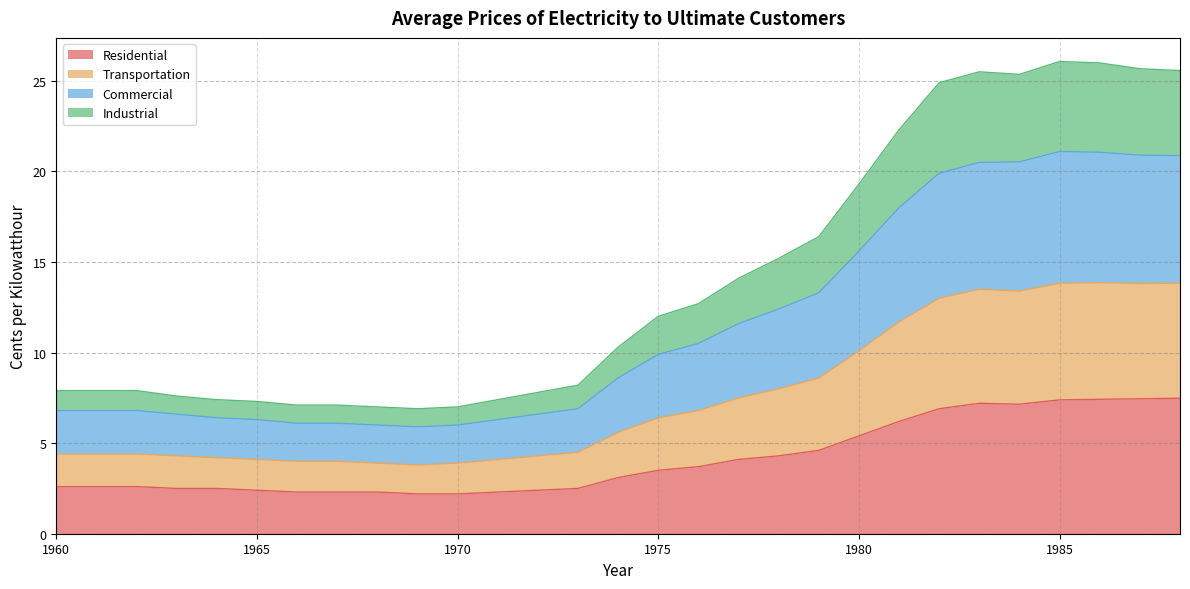

True or false: Industrial and Transportation cross at least once.

False